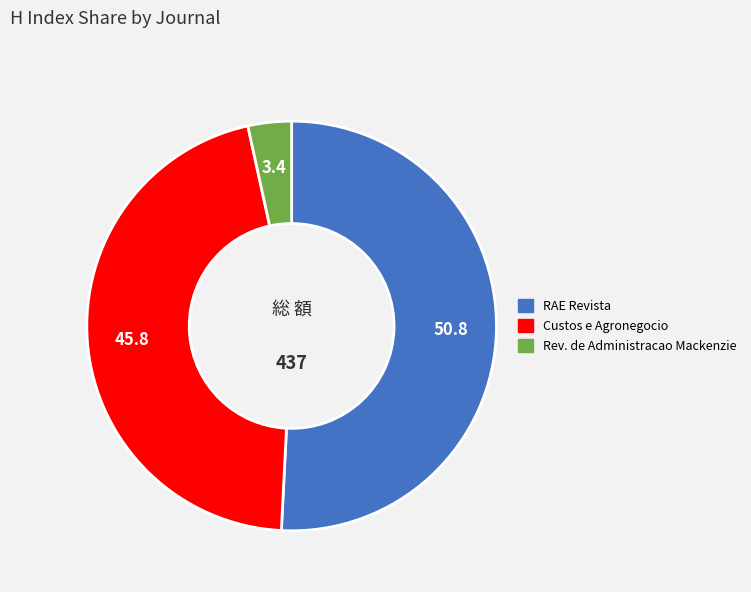

Is there a majority slice in this chart?

Yes